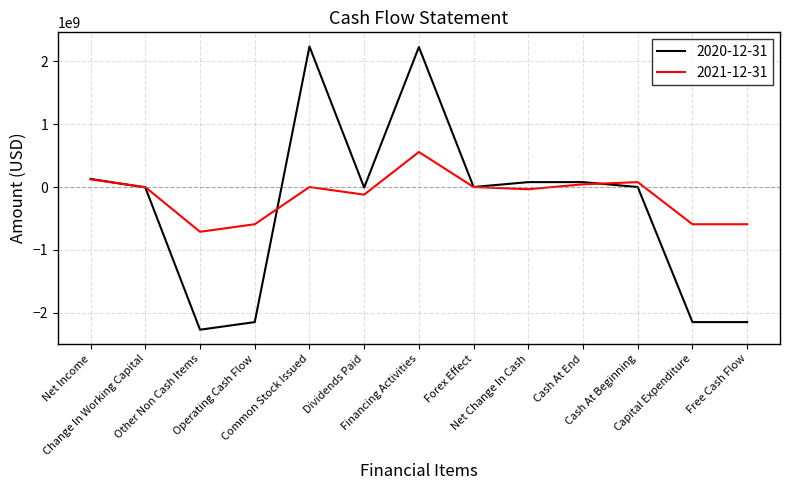

Which series has the widest spread of values?

2020-12-31